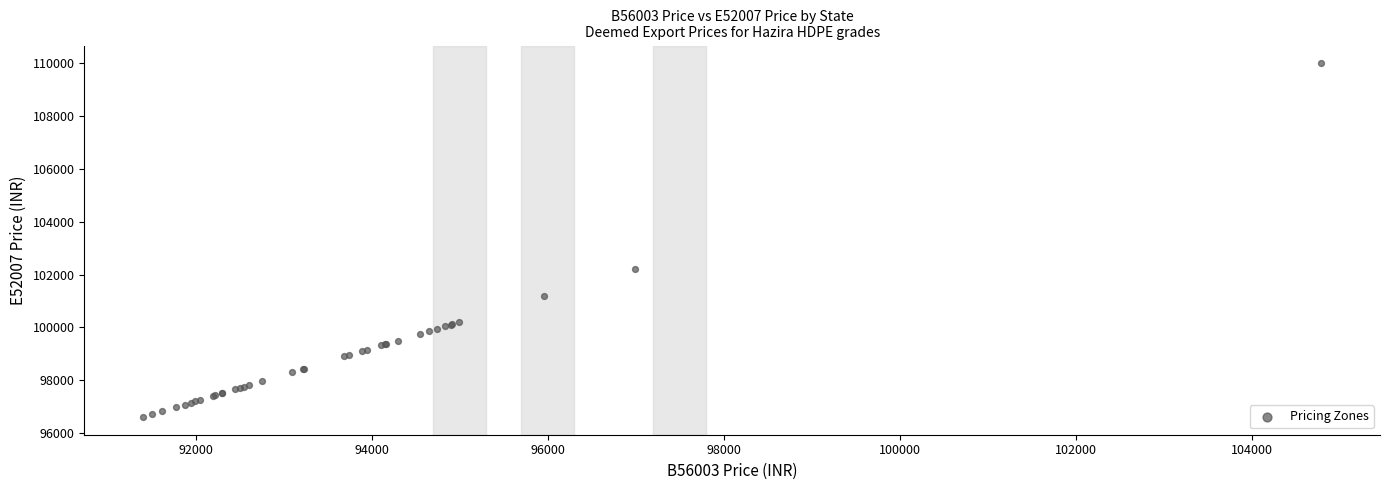

What Y value in the scatter plot is closest to 103305?

102198